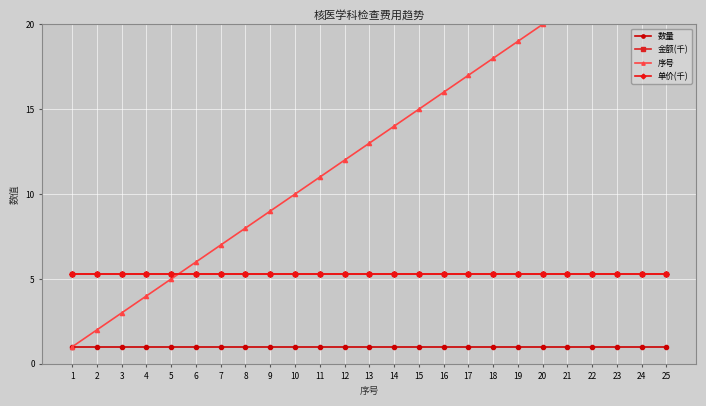

Reading left to right, list all the values displayed in this chart.

数量: 1=1.0	2=1.0	3=1.0	4=1.0	5=1.0	6=1.0	7=1.0	8=1.0	9=1.0	10=1.0	11=1.0	12=1.0	13=1.0	14=1.0	15=1.0	16=1.0	17=1.0	18=1.0	19=1.0	20=1.0	21=1.0	22=1.0	23=1.0	24=1.0	25=1.0
金额(千): 1=5.3	2=5.3	3=5.3	4=5.3	5=5.3	6=5.3	7=5.3	8=5.3	9=5.3	10=5.3	11=5.3	12=5.3	13=5.3	14=5.3	15=5.3	16=5.3	17=5.3	18=5.3	19=5.3	20=5.3	21=5.3	22=5.3	23=5.3	24=5.3	25=5.3
序号: 1=1.0	2=2.0	3=3.0	4=4.0	5=5.0	6=6.0	7=7.0	8=8.0	9=9.0	10=10.0	11=11.0	12=12.0	13=13.0	14=14.0	15=15.0	16=16.0	17=17.0	18=18.0	19=19.0	20=20.0	21=21.0	22=22.0	23=23.0	24=24.0	25=25.0
单价(千): 1=5.3	2=5.3	3=5.3	4=5.3	5=5.3	6=5.3	7=5.3	8=5.3	9=5.3	10=5.3	11=5.3	12=5.3	13=5.3	14=5.3	15=5.3	16=5.3	17=5.3	18=5.3	19=5.3	20=5.3	21=5.3	22=5.3	23=5.3	24=5.3	25=5.3